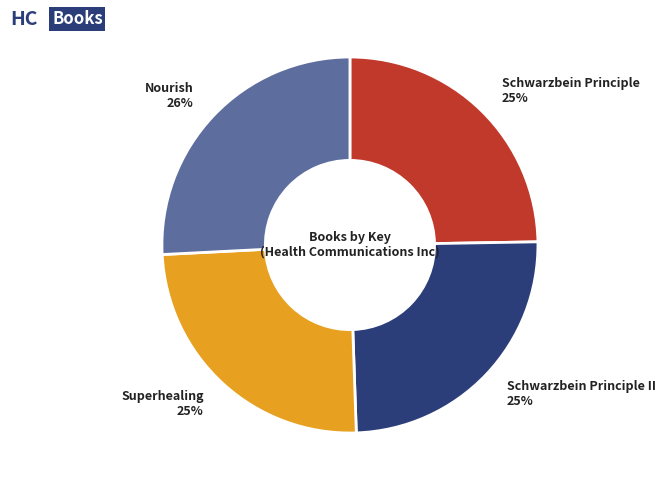

Is there any slice that represents more than half of the pie?

No